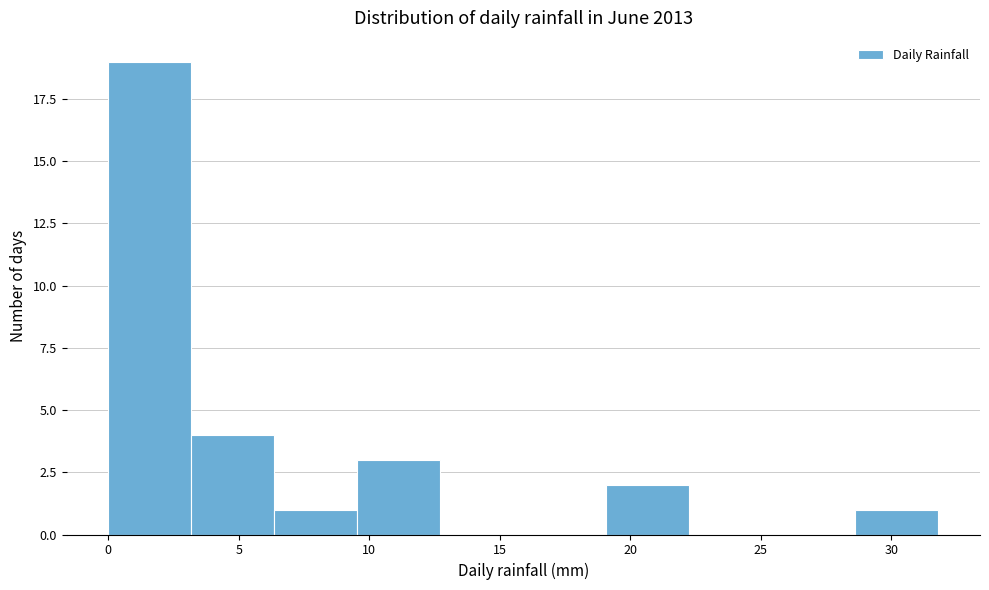

Reading left to right, transcribe this chart: for each bar, give the range it covers on the x-axis and its height. Neither the bar edges nor the heights are printed on the chart, so give them approximately, as read against the axes.

0.0 to 3.0: 19
3.0 to 6.5: 4
6.5 to 9.5: 1
9.5 to 12.5: 3
12.5 to 16.0: 0
16.0 to 19.0: 0
19.0 to 22.5: 2
22.5 to 25.5: 0
25.5 to 28.5: 0
28.5 to 32.0: 1